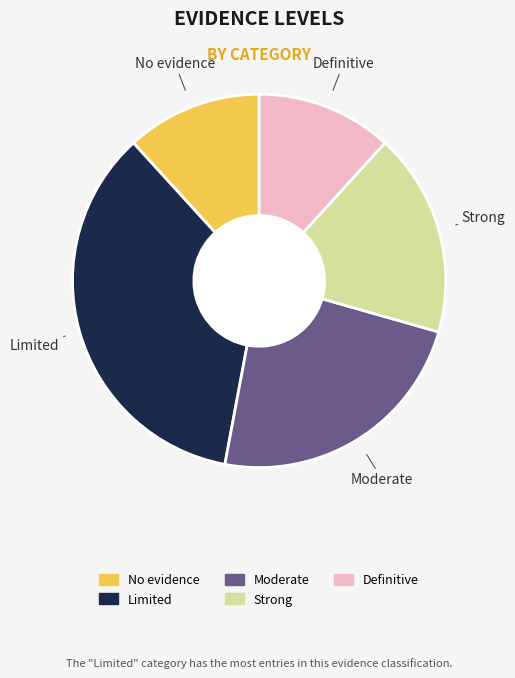

Combined, do No evidence and Moderate account for over 50%?

No